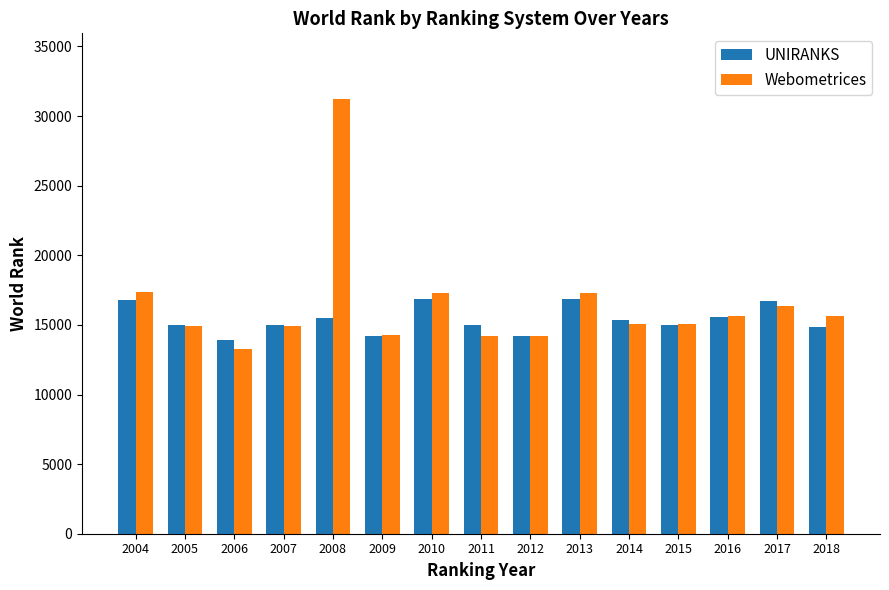

How many categories are shown in the chart?

15